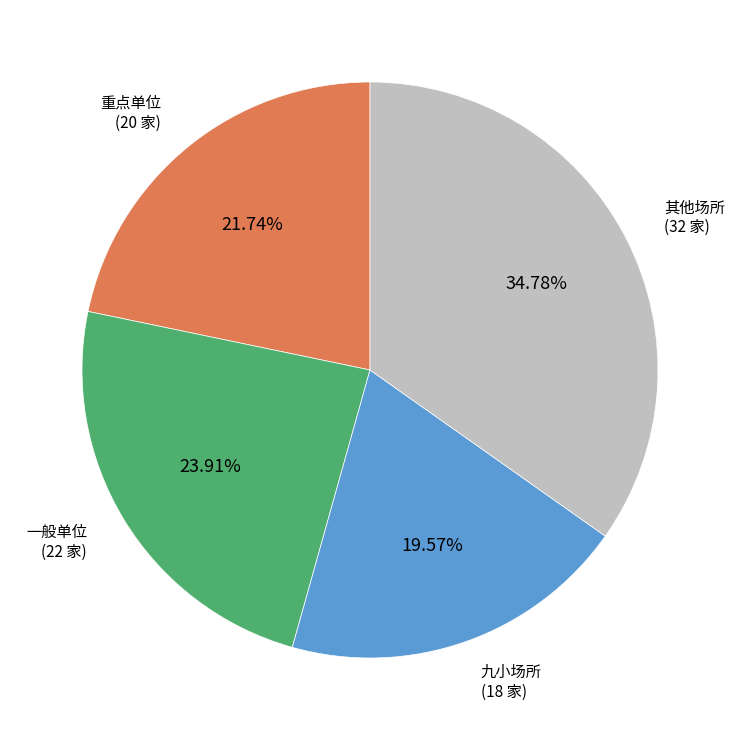

The 重点单位 slice represents 22% of the pie. True or false?

True